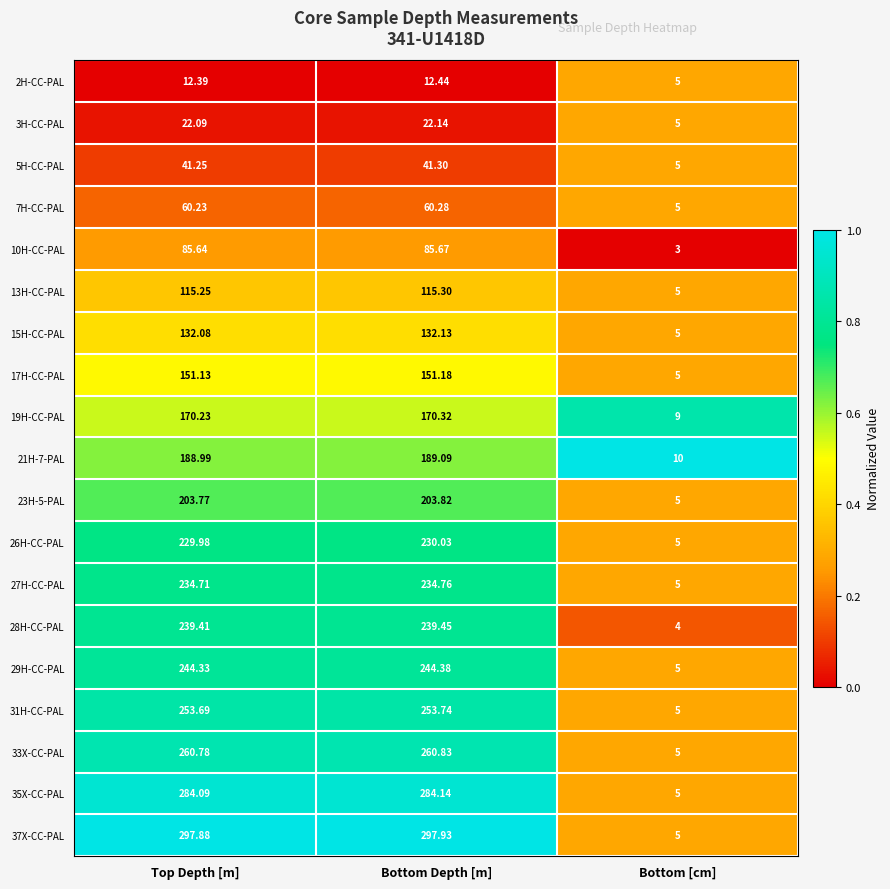

Rank the categories by 27H-CC-PAL value from lowest to highest.

Bottom [cm], Top Depth [m], Bottom Depth [m]